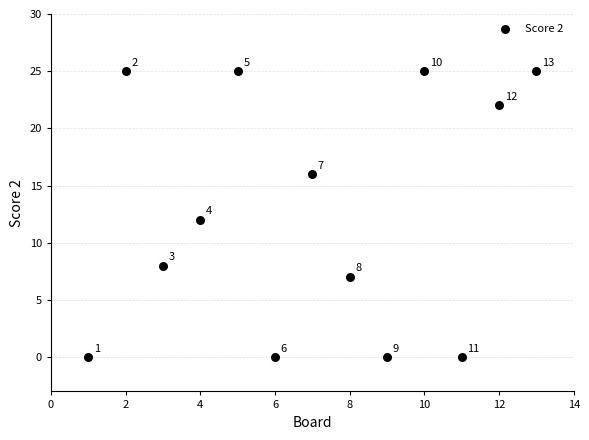

What is the range of X values (max minus min)?

12